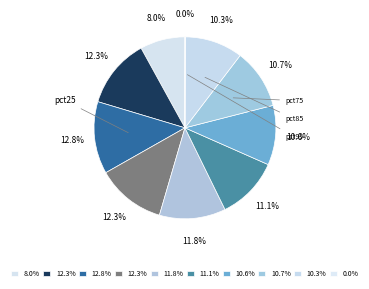

Count the number of slices in the pie.

10